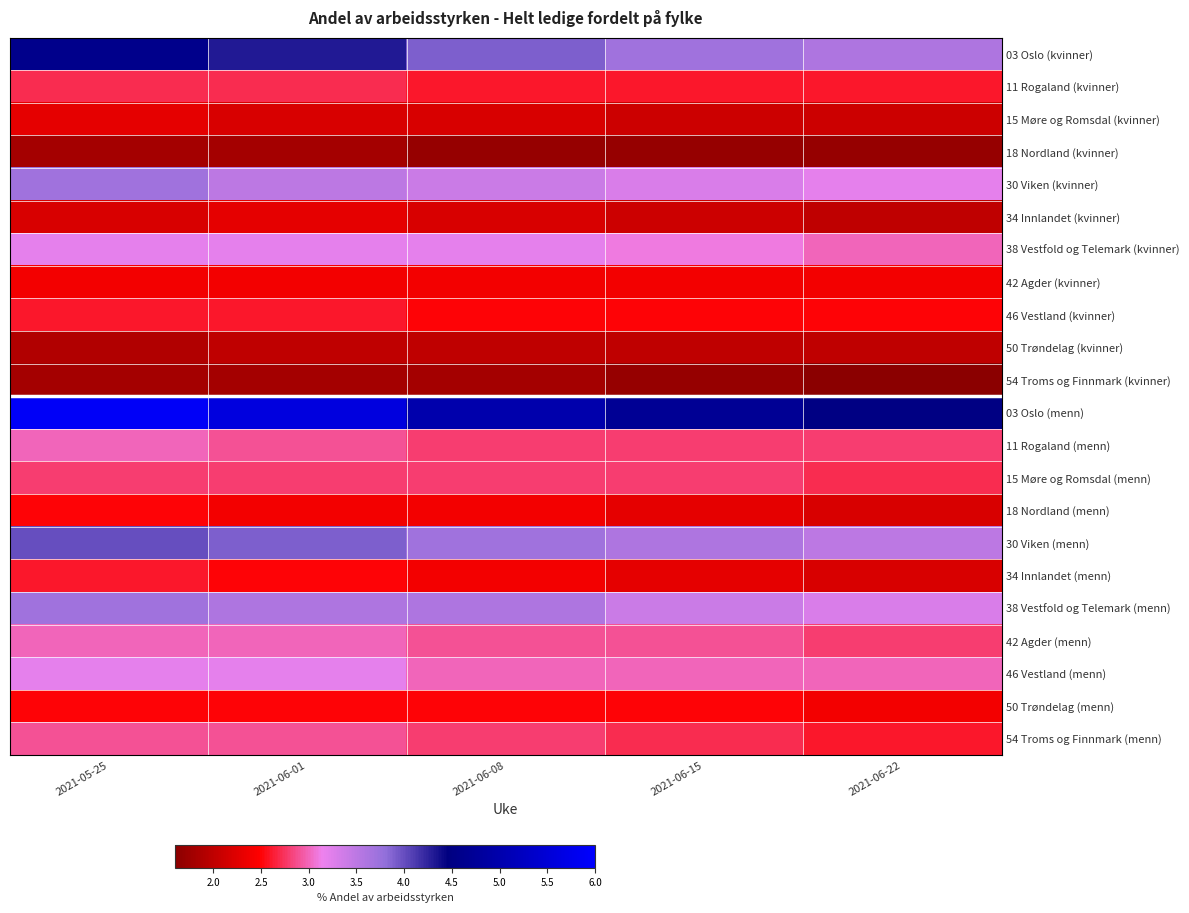

What is the total value across all series at 2021-06-22?

58.7